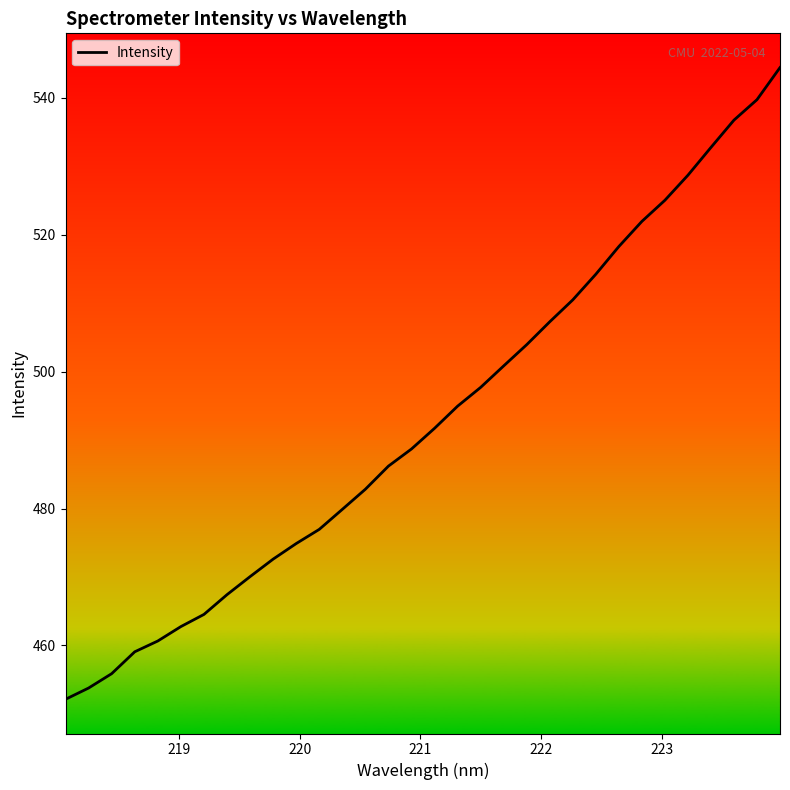

What is the minimum value shown in the chart?

452.1